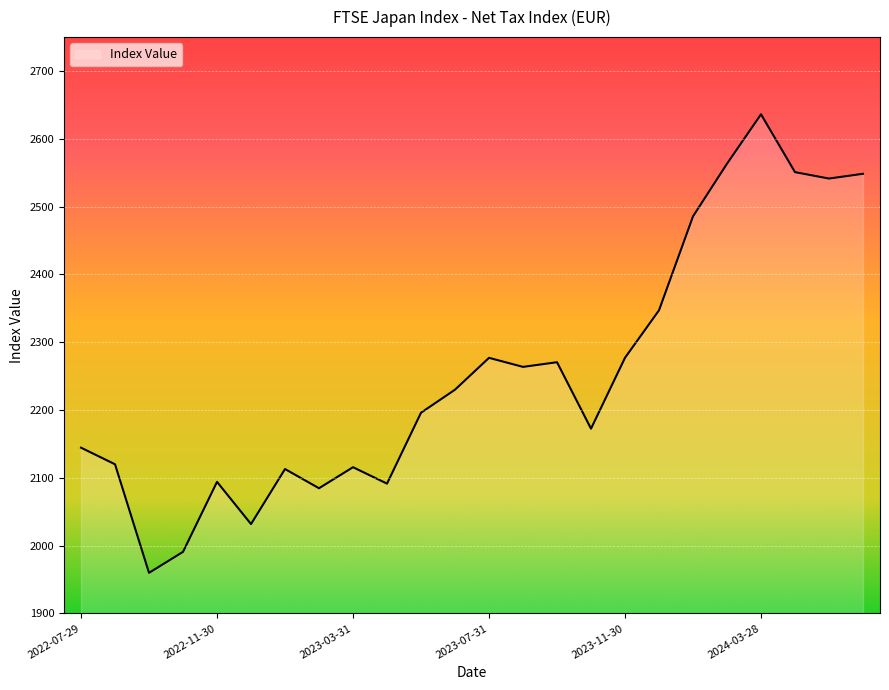

What is the maximum value shown in the chart?

2636.1